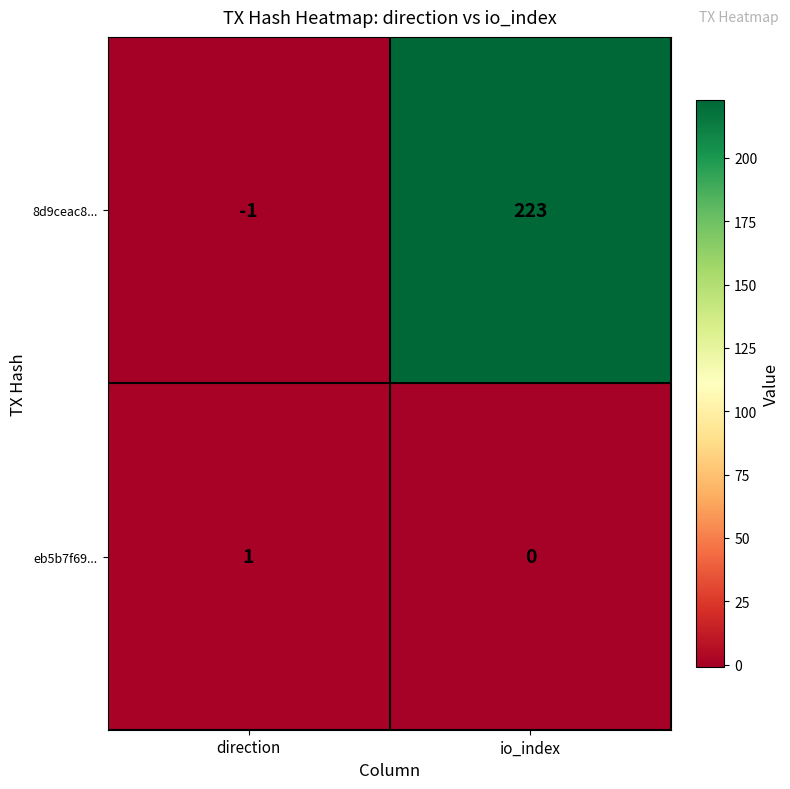

At which category is the sum across all series the highest?

io_index